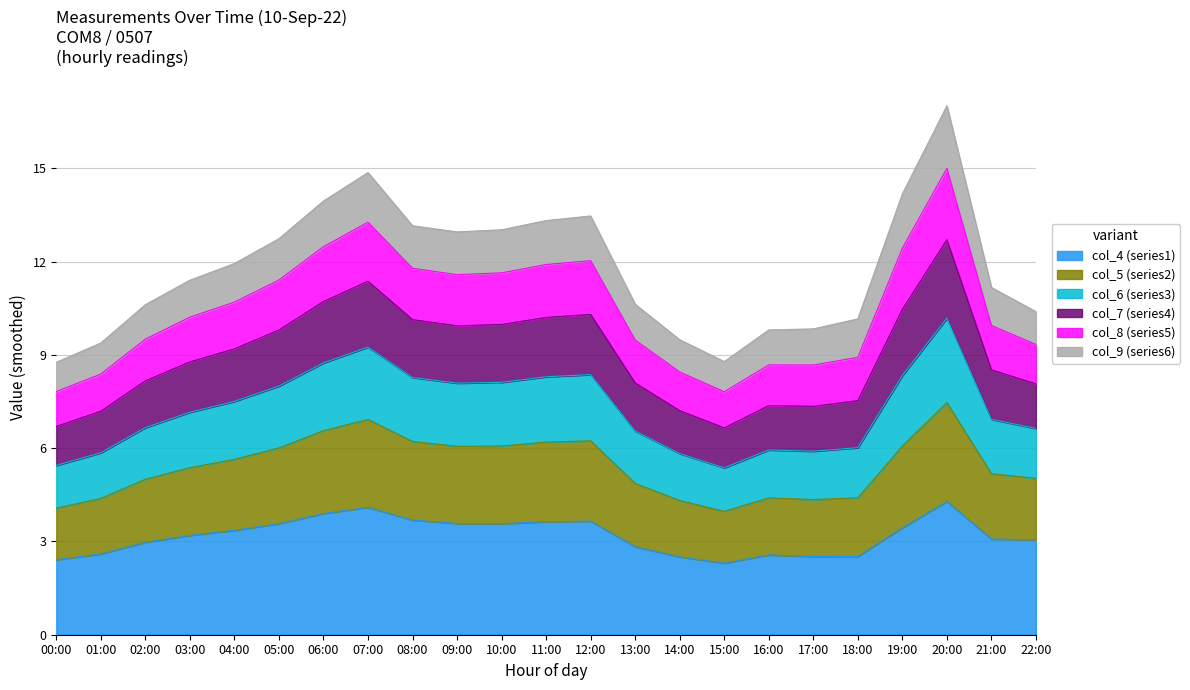

True or false: col_5 has more than 2 points higher than both neighbors.

True